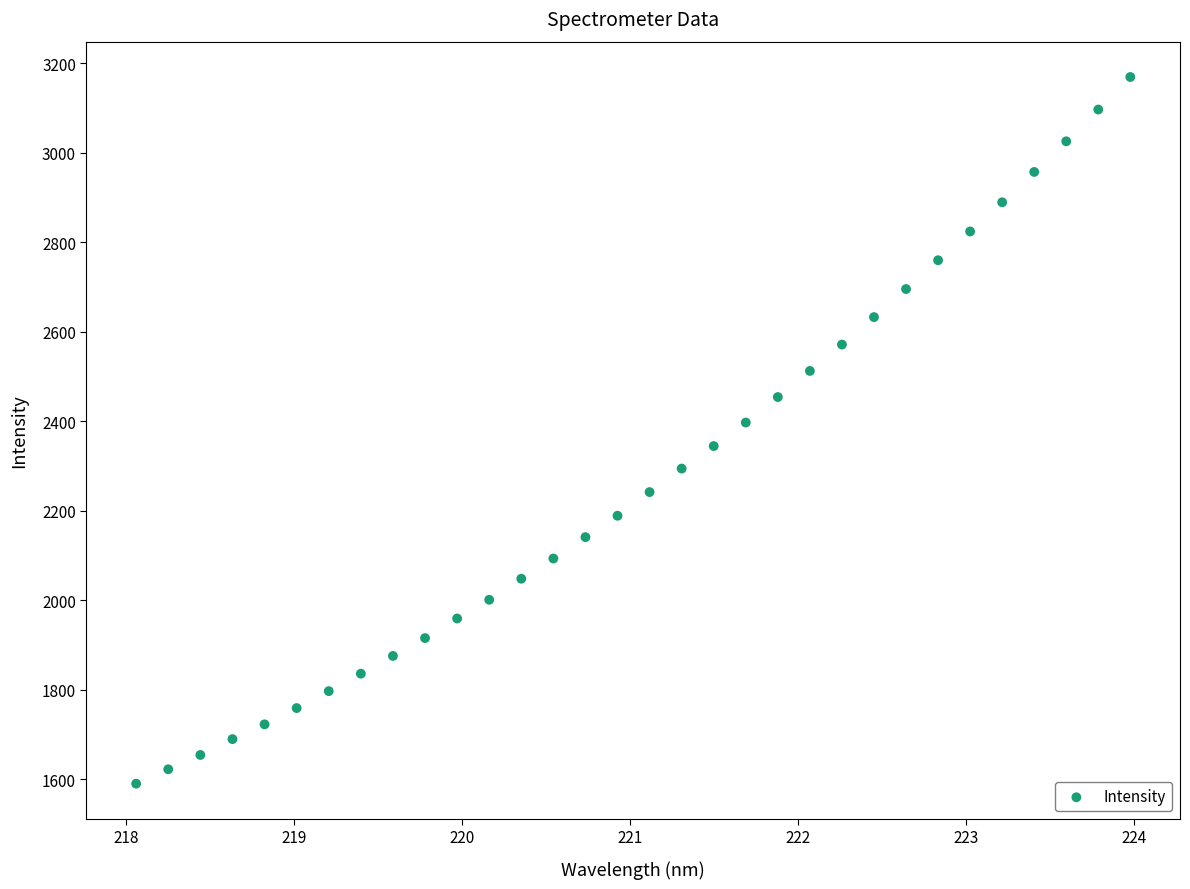

What is the range of Y values (max minus min)?

1578.8